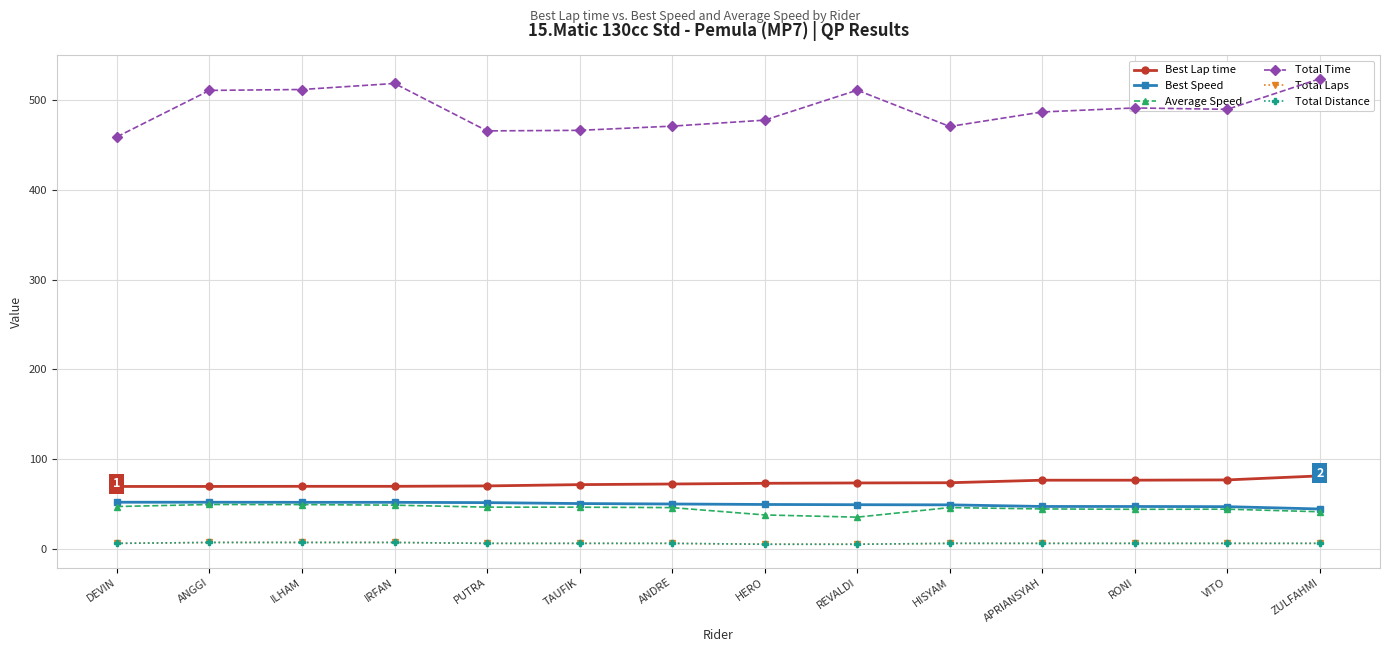

Which series has the largest total across all categories?

Total Time